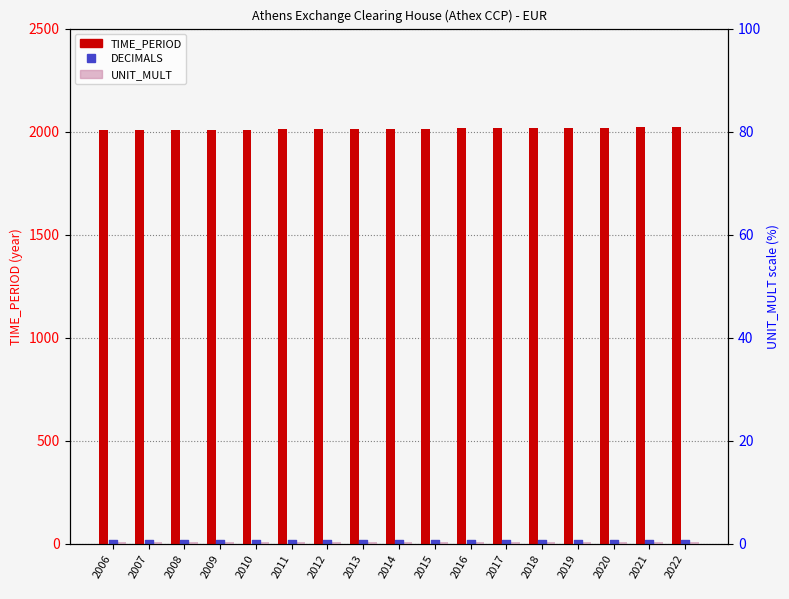

What is the total value across all series at 2018?

2024